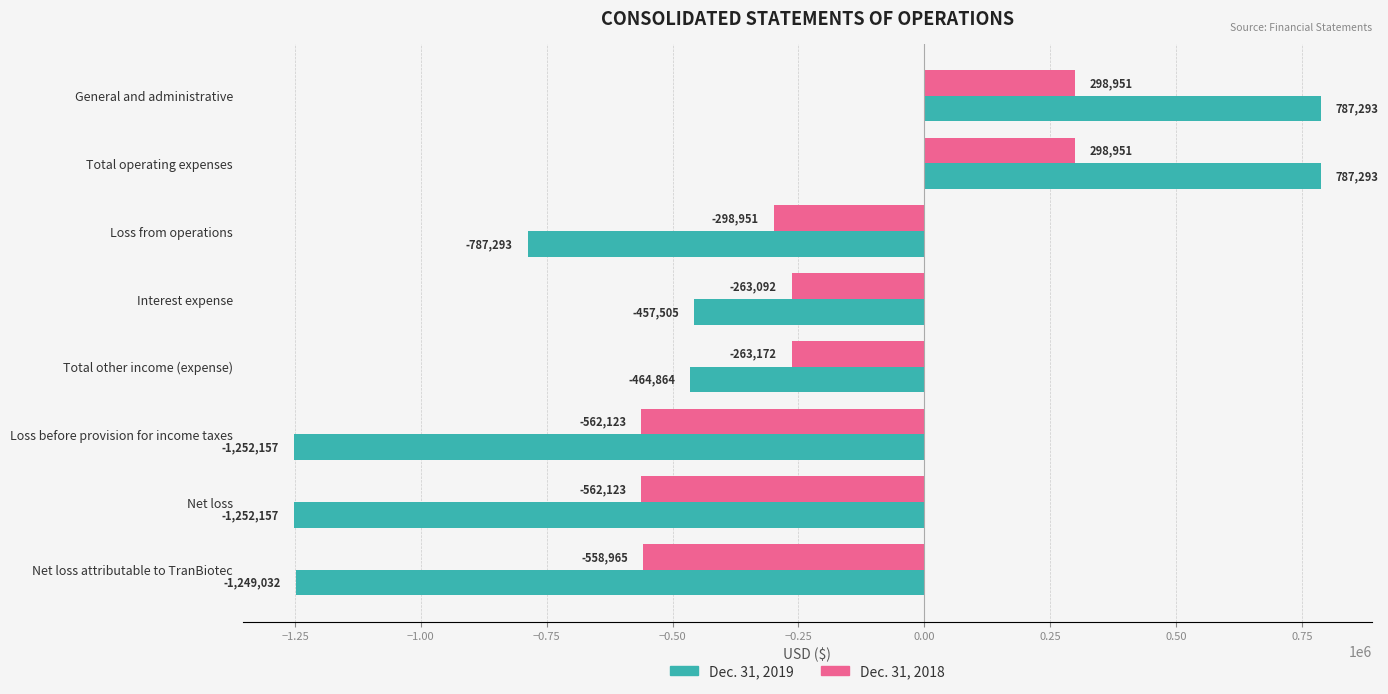

Which series has the largest range (max minus min)?

Dec. 31, 2019